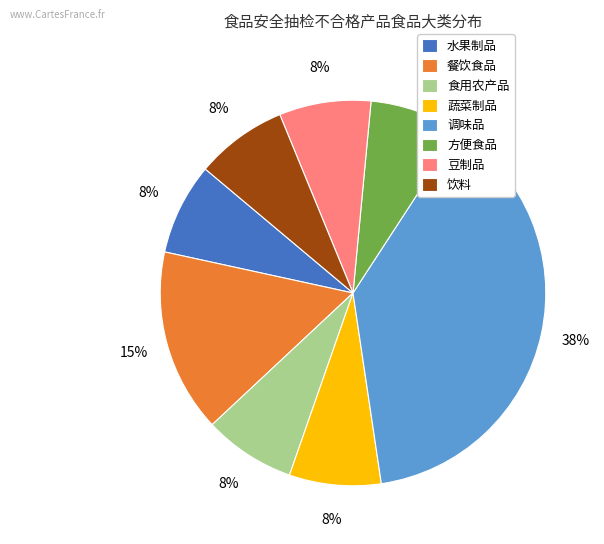

To the nearest percent, what is the average slice percentage?

12%